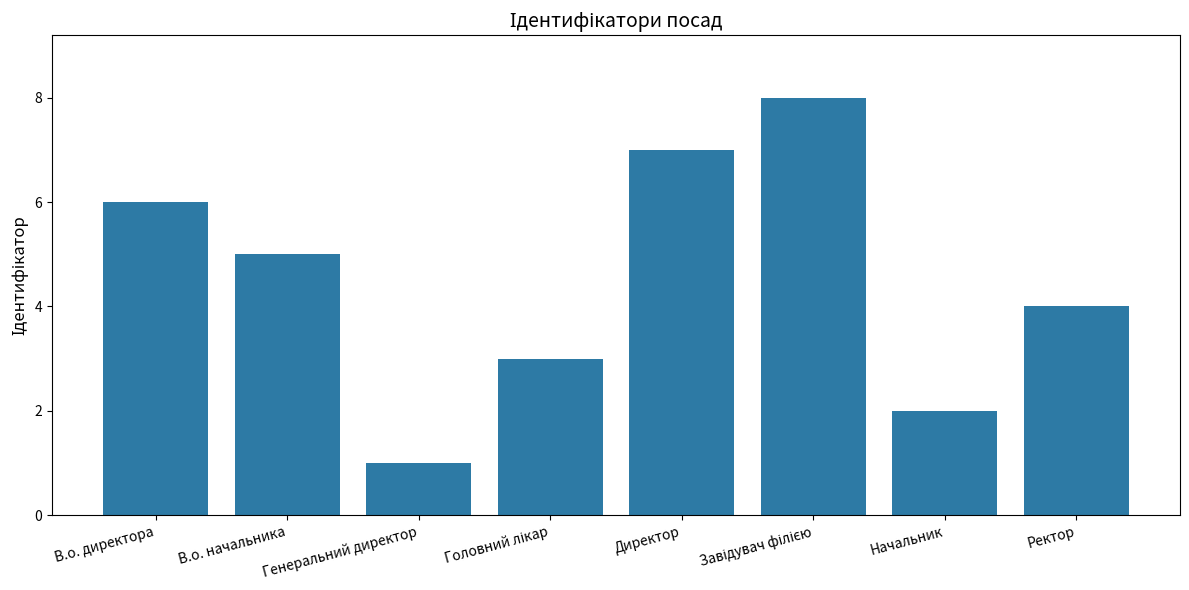

What is the change in value from Генеральний директор to Начальник?

+1